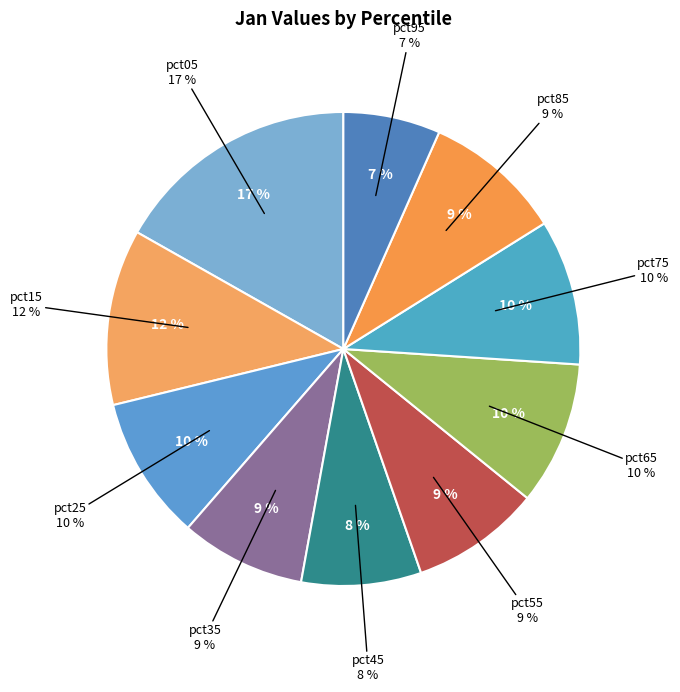

Which slice is the largest?

pct05